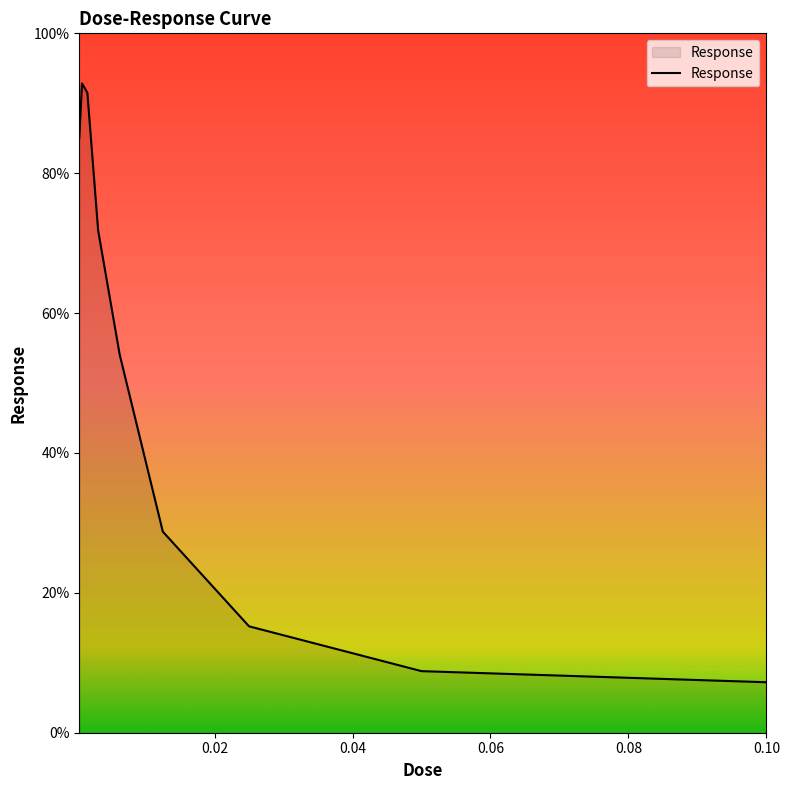

What is the average value?

50.6